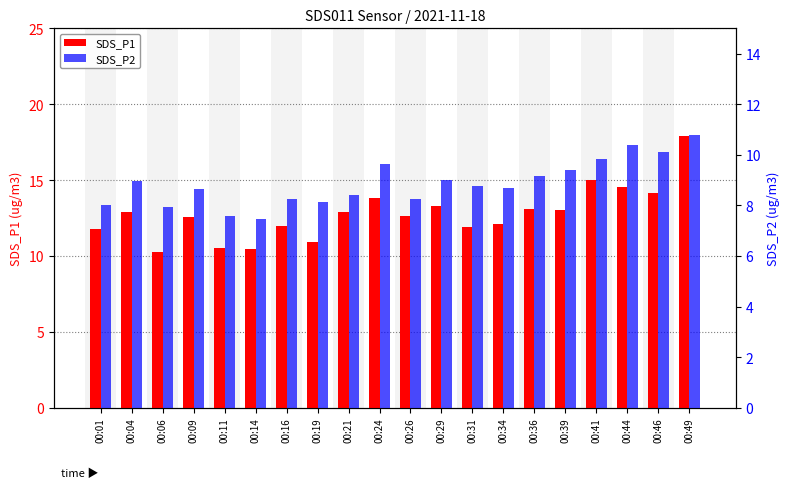

Between 00:21 and 00:39, which series saw the biggest shift?

SDS_P2